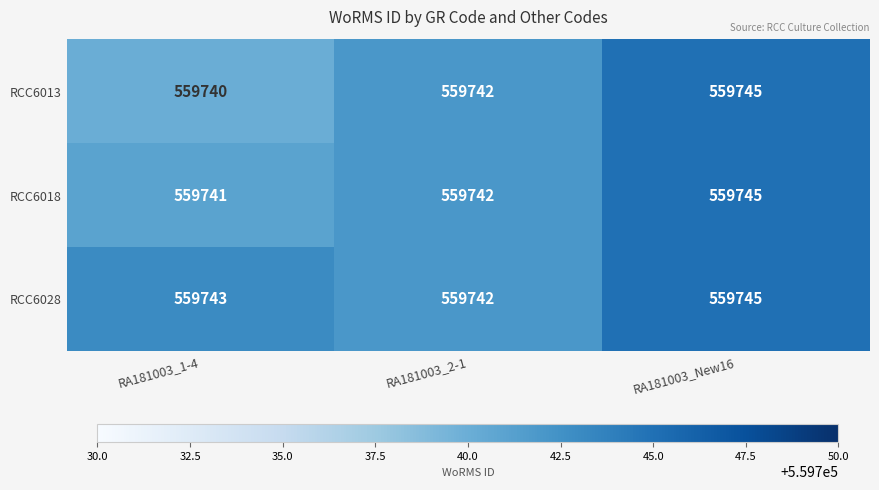

The value of RCC6013 at RA181003_New16 is 559745. True or false?

True